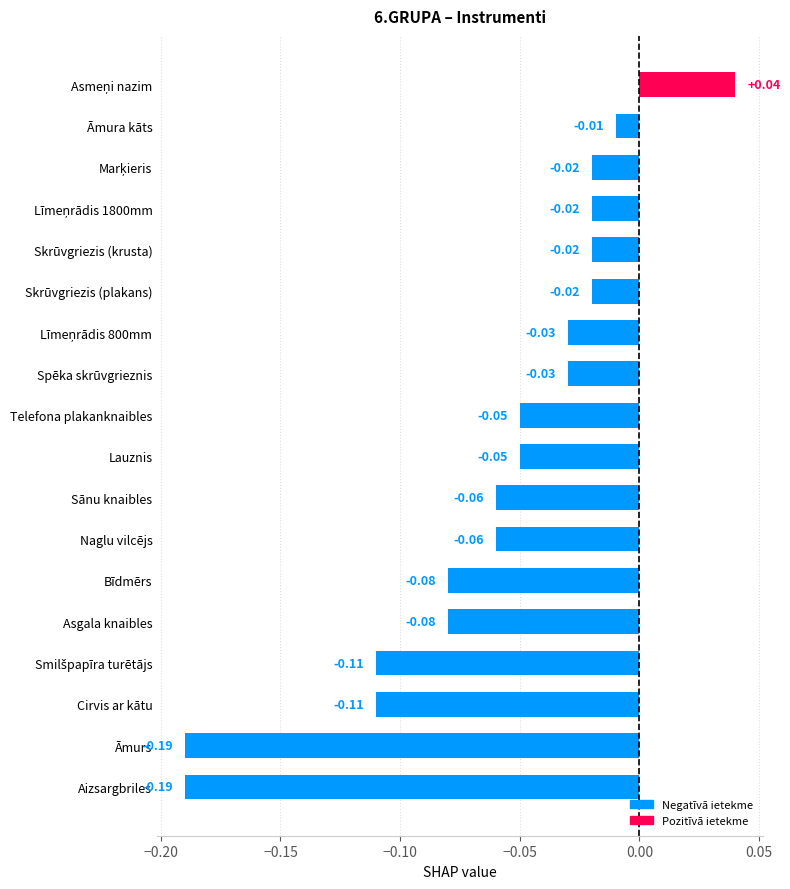

Where is the data nearest to the value 0?

Āmura kāts